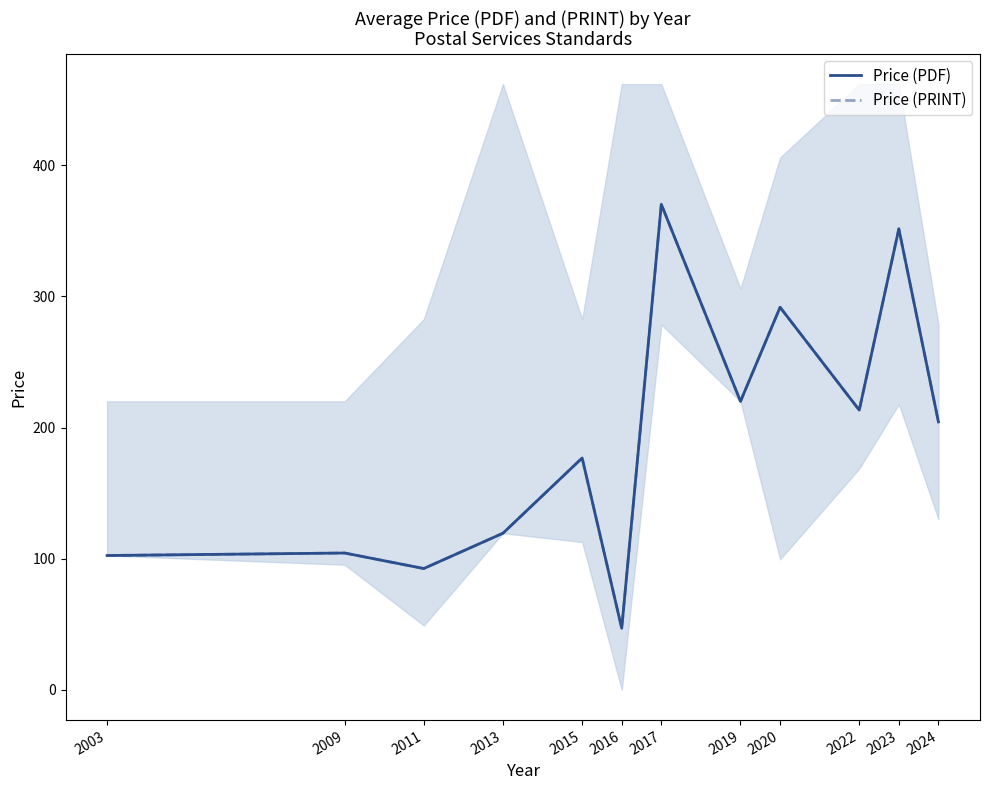

At 2011, list the series in order from smallest to largest.

Price (PDF), Price (PRINT)